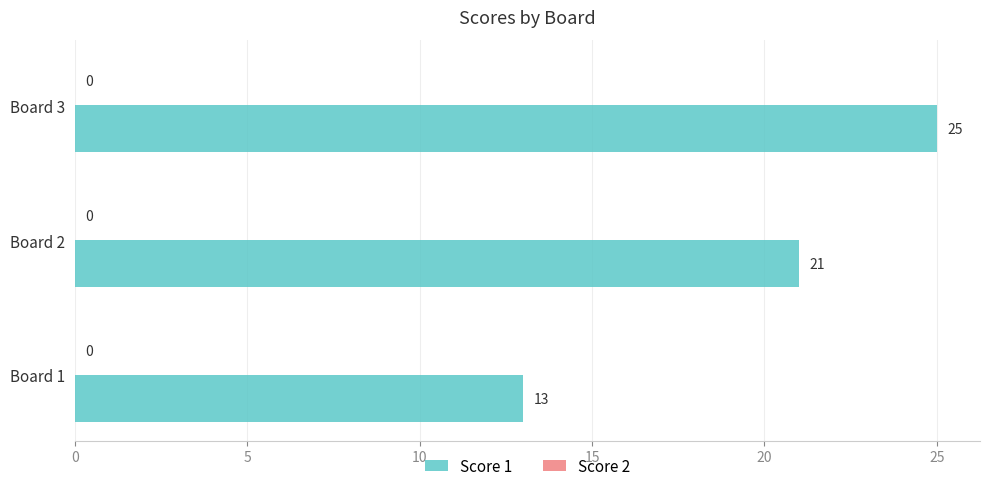

Which has a higher value, Board 3 or Board 1?

Board 3